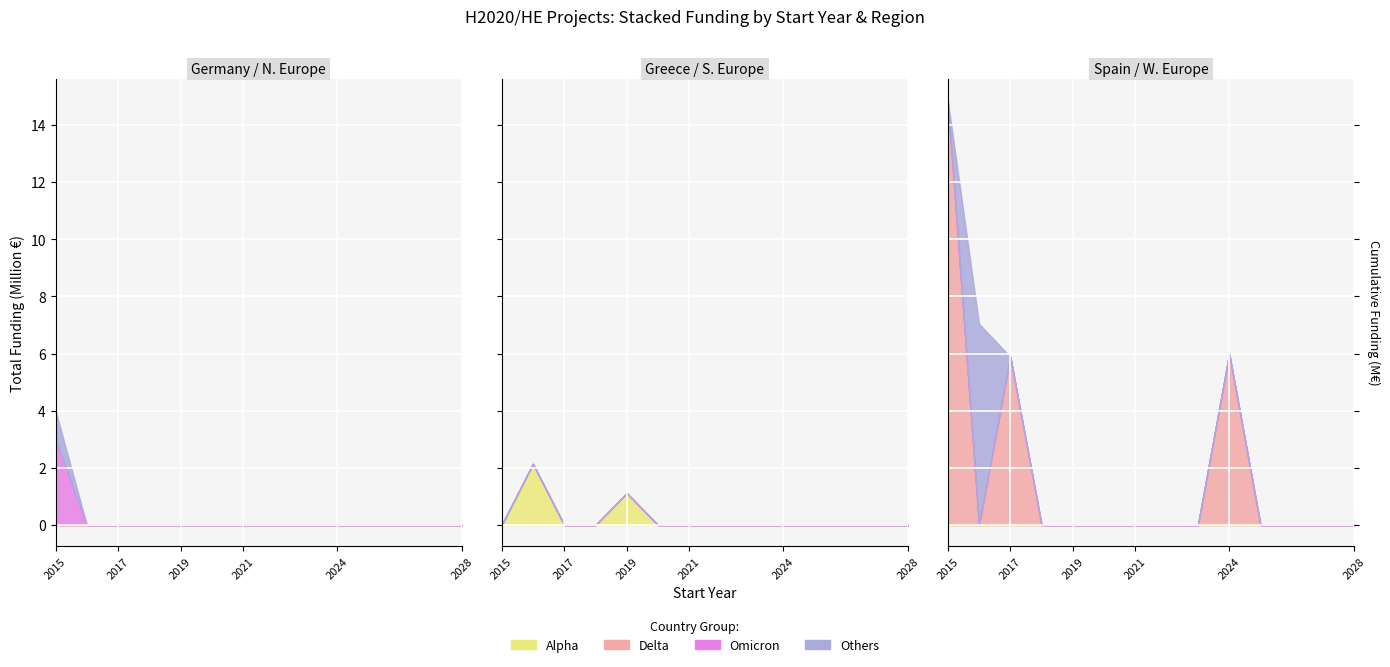

What is the maximum value shown in the chart?

14874340